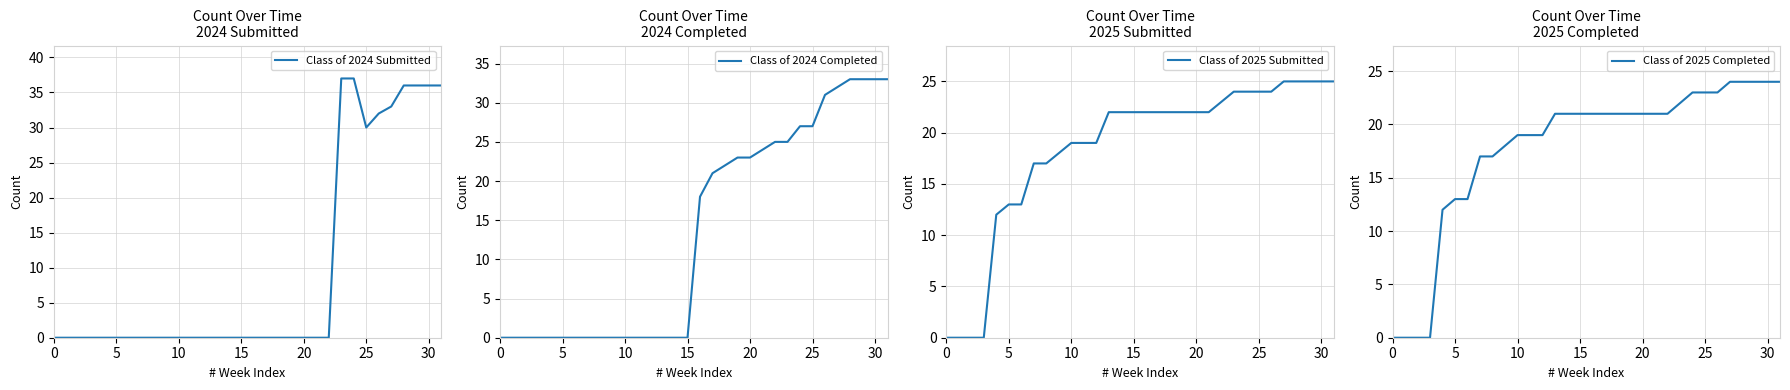

How many values in the Class of 2025 Completed series exceed 21?

9